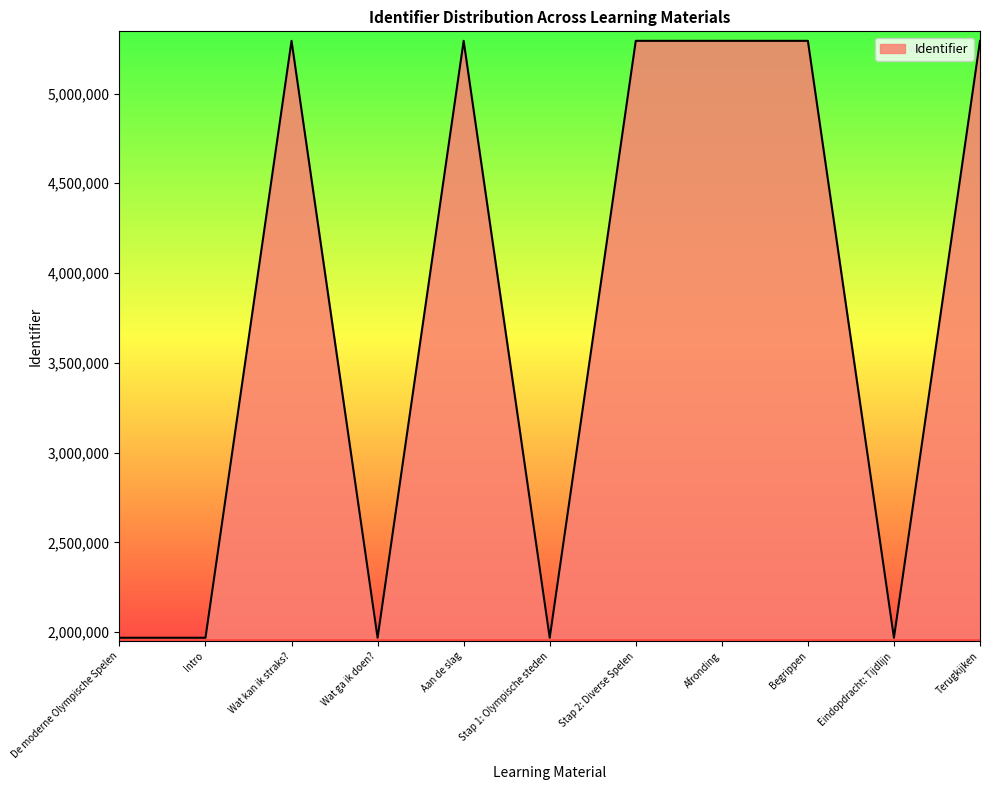

How many lines are shown in the chart?

1